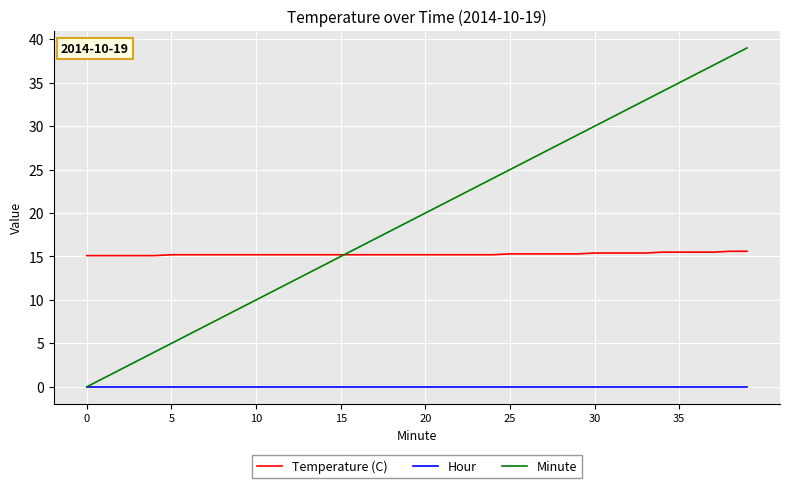

List the series in order of their overall mean, lowest first.

Hour, Temperature (C), Minute